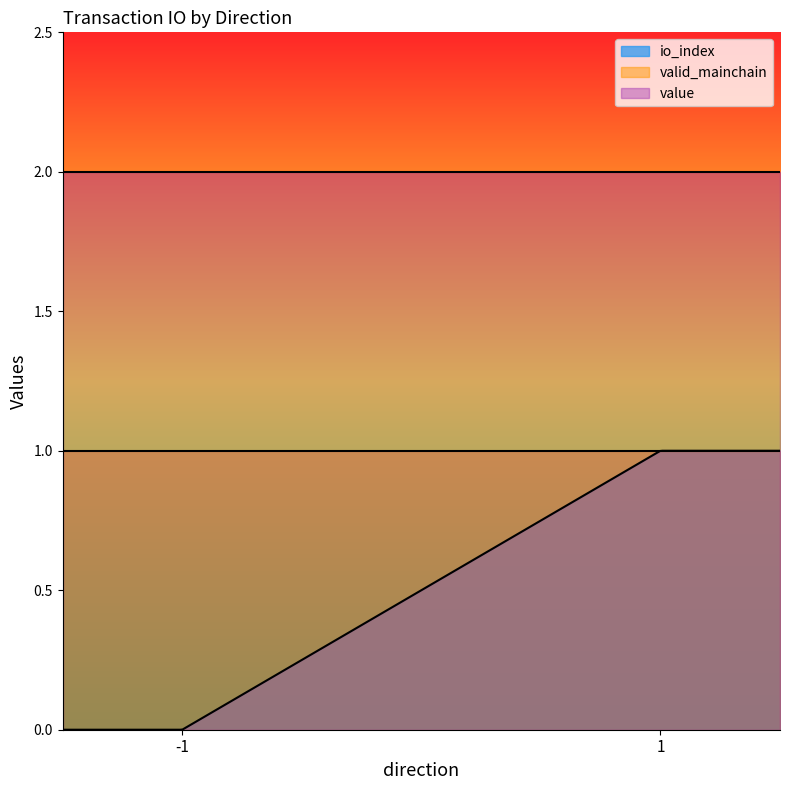

Does the chart display data point markers on the line(s)?

No